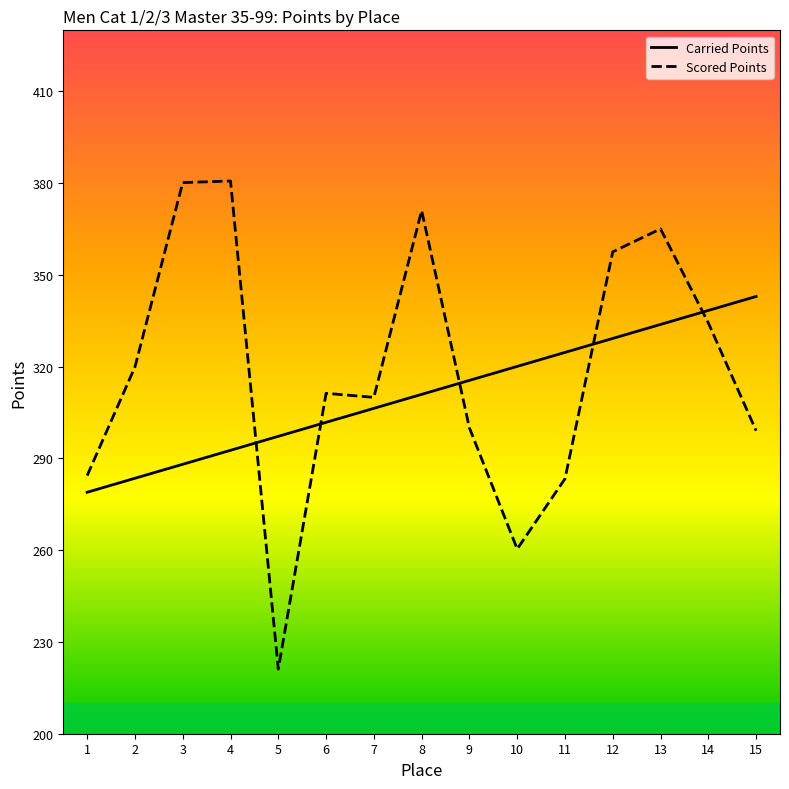

Does the chart display data point markers on the line(s)?

No